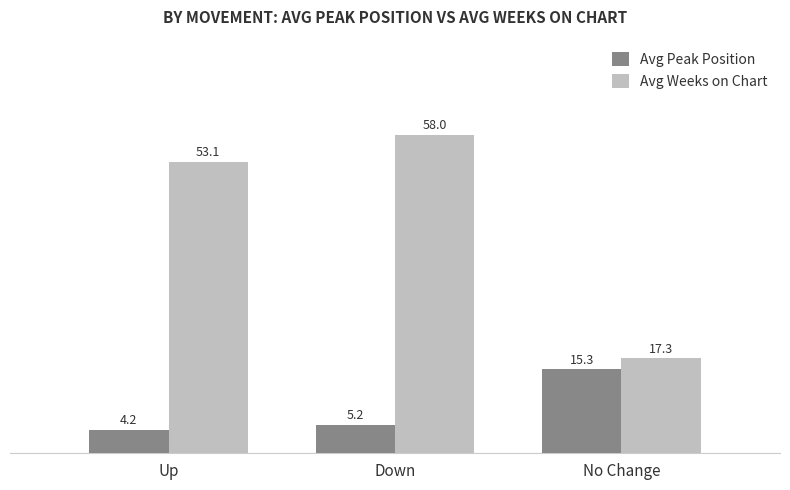

How many values in the Avg Peak Position series exceed 5?

2